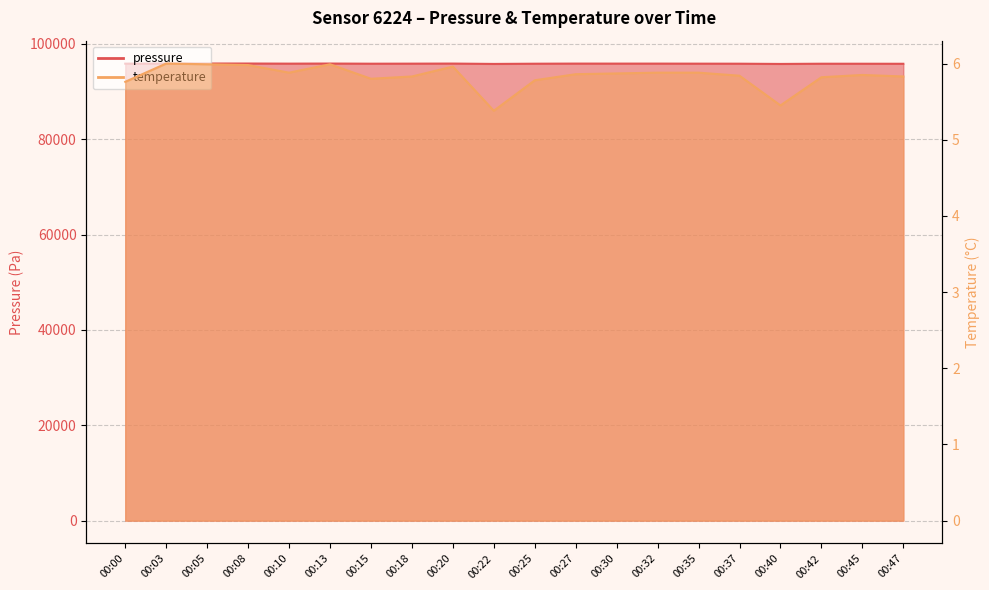

True or false: temperature and pressure intersect in this chart.

False